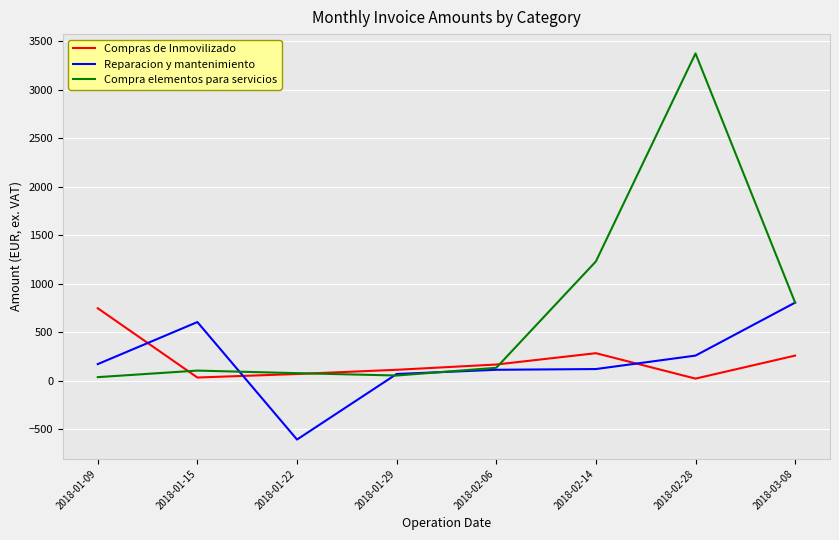

How many lines are shown in the chart?

3